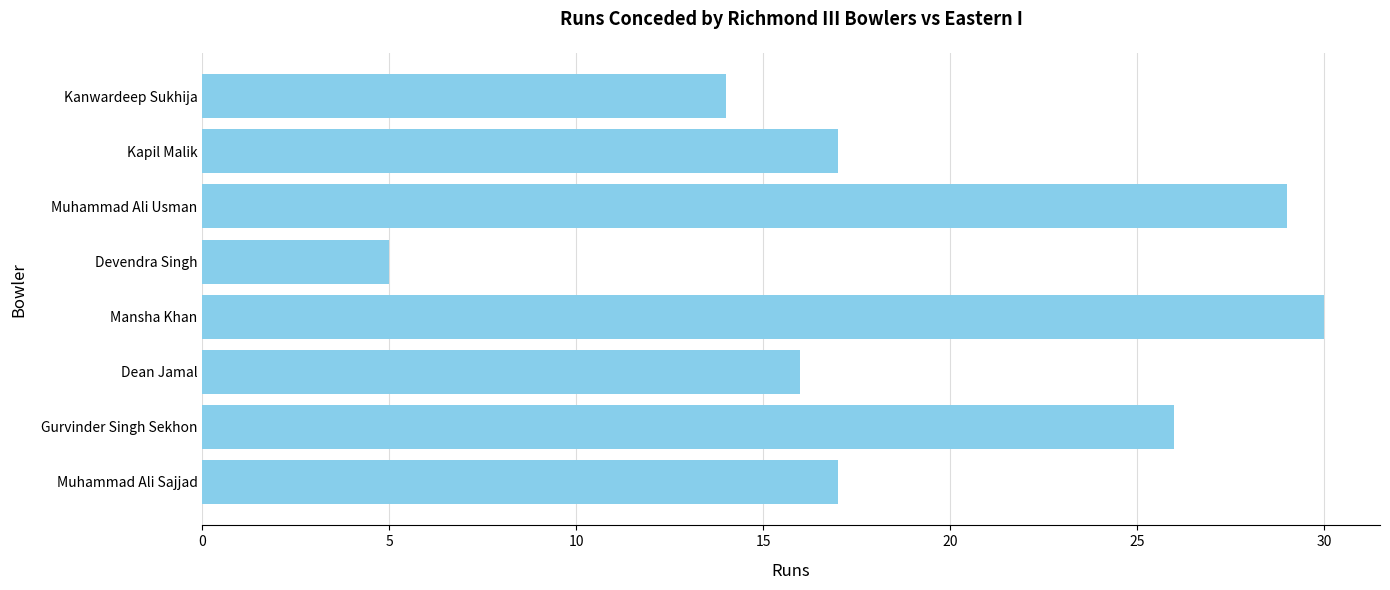

At which category does the chart reach its minimum across all series?

Devendra Singh